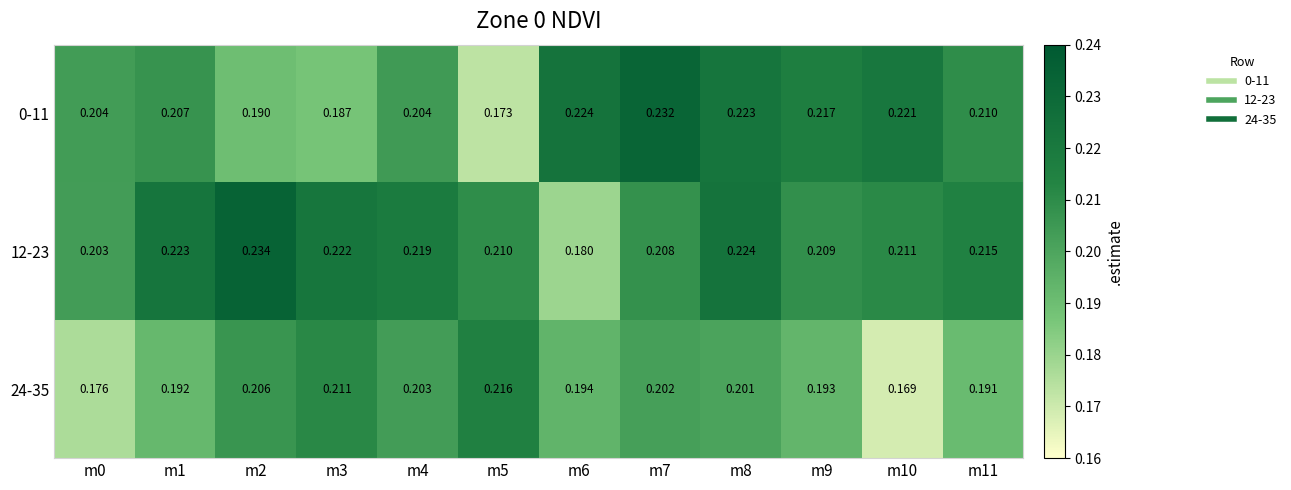

Is the value of 24-35 at m2 greater than the value of 0-11 at m10?

No